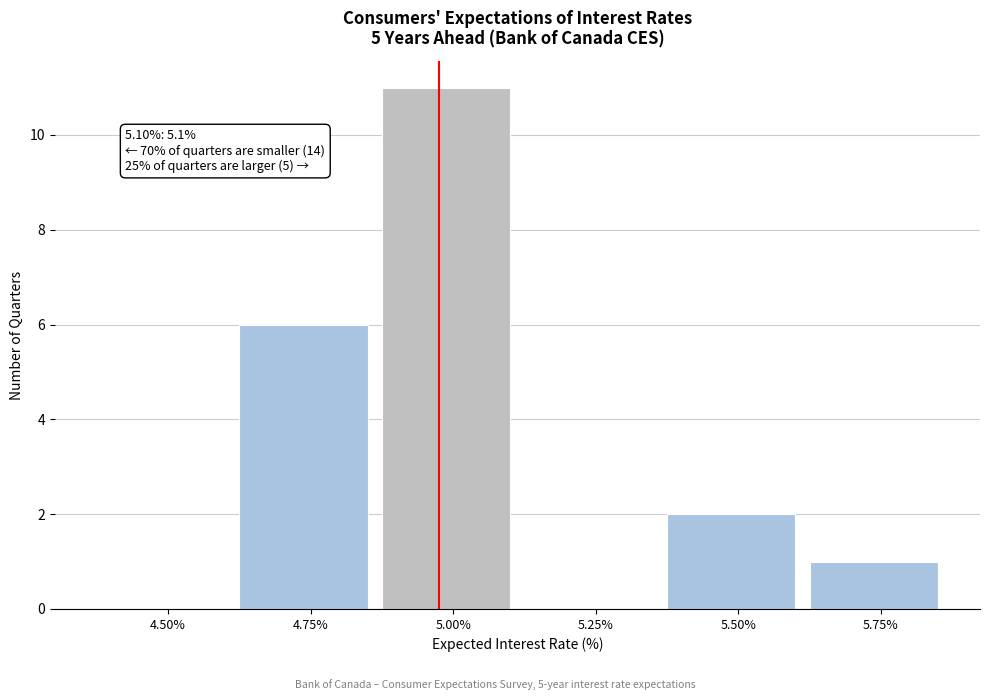

Reading right to left, transcribe all the data shown in this chart.

5.75%=1	5.50%=2	5.25%=0	5.00%=11	4.75%=6	4.50%=0